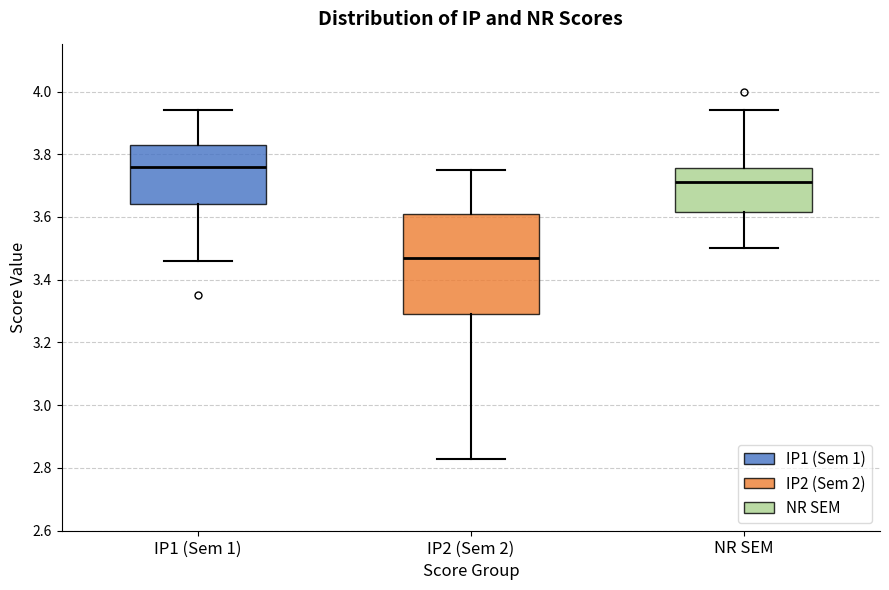

Reading left to right, read every box against the y-axis: the position of its median line, the range the box covers, and the ends of its whiskers. The values are not printed on the chart, so give them approximately, as read against the axis.

IP1 (Sem 1): median 3.76, box 3.64 to 3.84, whiskers 3.46 to 3.94
IP2 (Sem 2): median 3.48, box 3.30 to 3.62, whiskers 2.84 to 3.76
NR SEM: median 3.72, box 3.62 to 3.76, whiskers 3.50 to 3.94